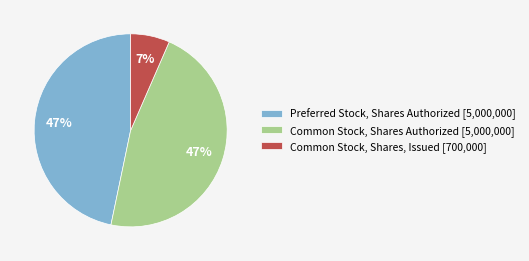

Does Common Stock, Shares, Issued account for over 50% of the chart?

No